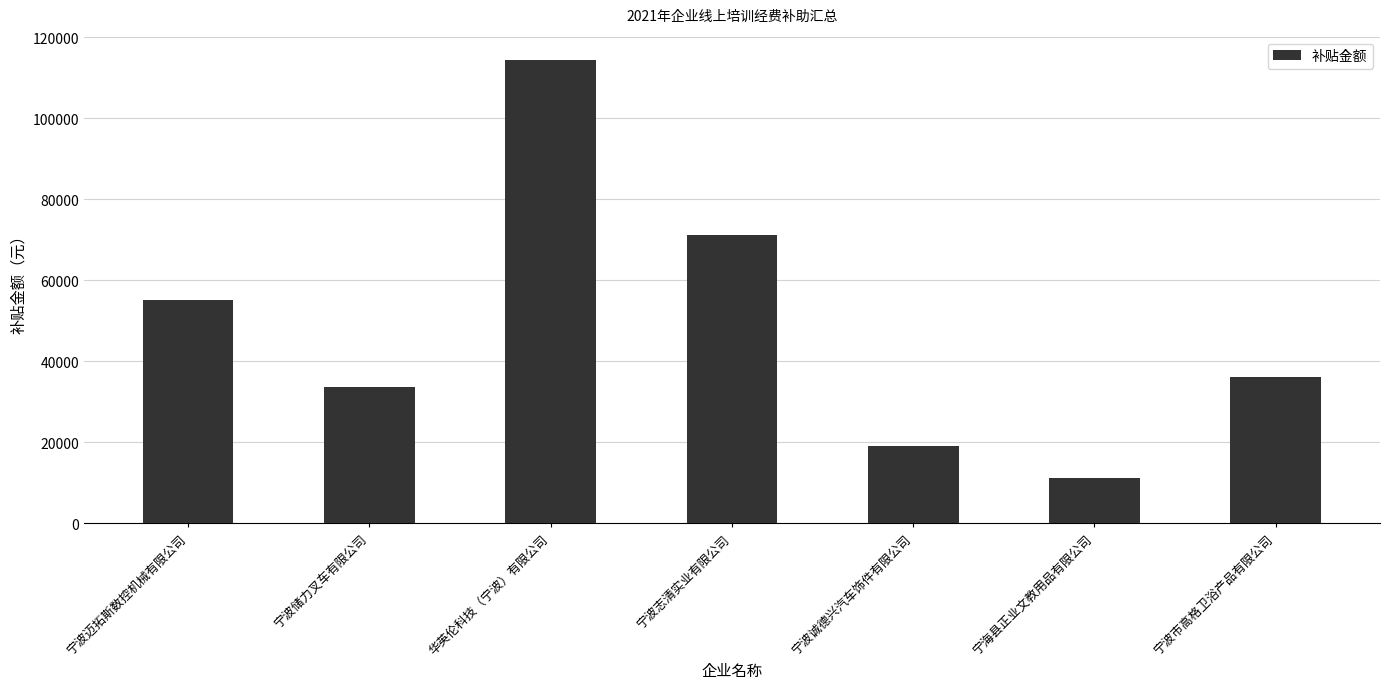

How many series are shown in this chart?

1